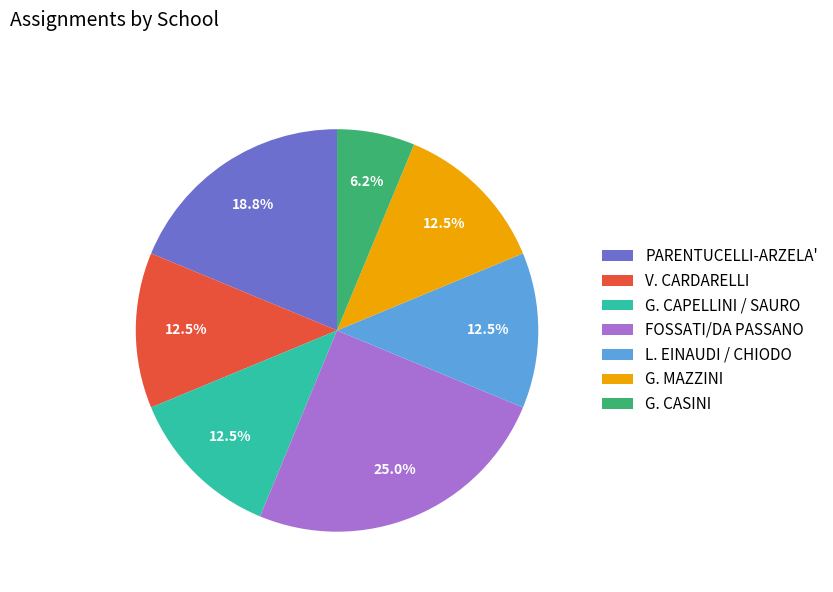

To the nearest percent, what percentage of the pie is G. CASINI?

6%